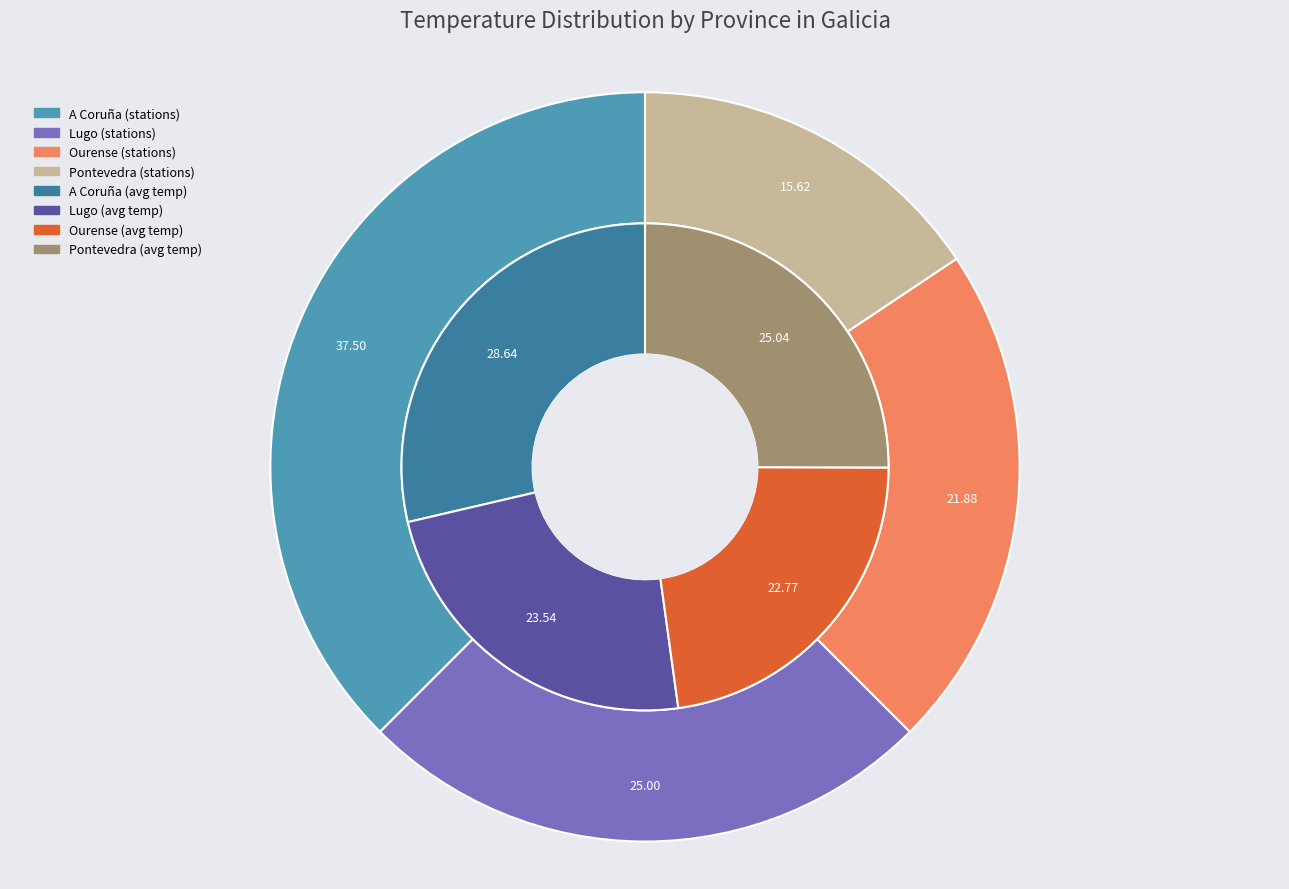

To the nearest percent, what is the difference between the A Coruña and Pontevedra slice percentages?

4%